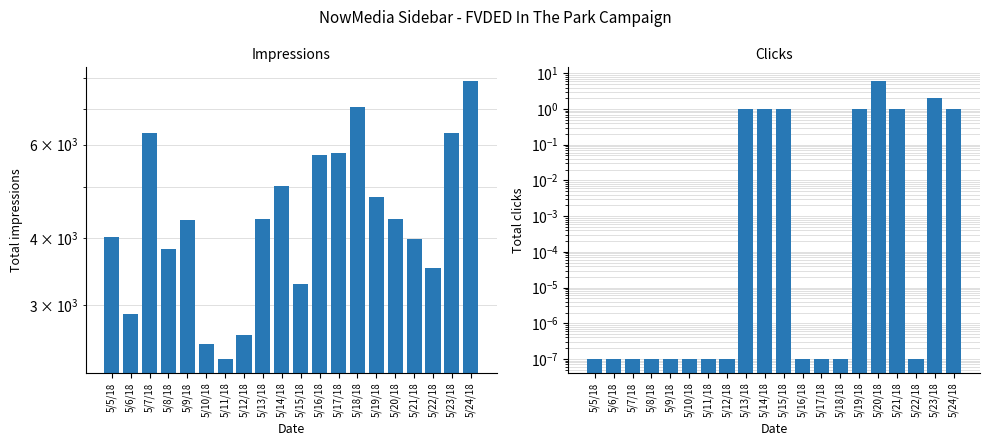

Which series has the widest spread of values?

col_7